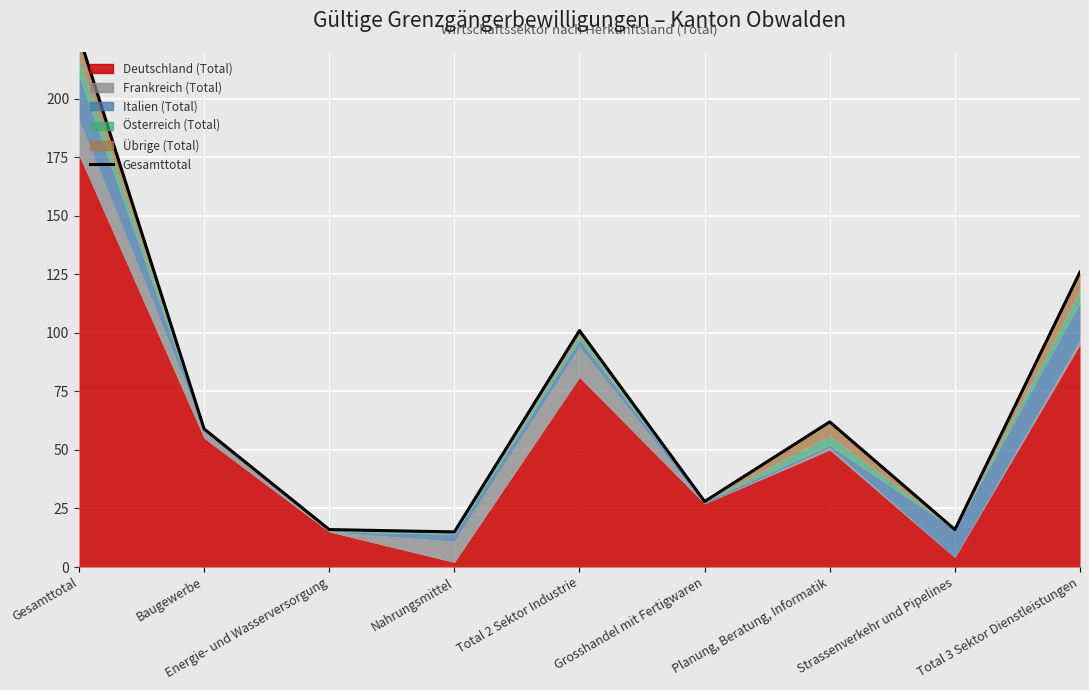

Approximately how many times larger is the value at Energie- und Wasserversorgung compared to Grosshandel mit Fertigwaren?

0.6